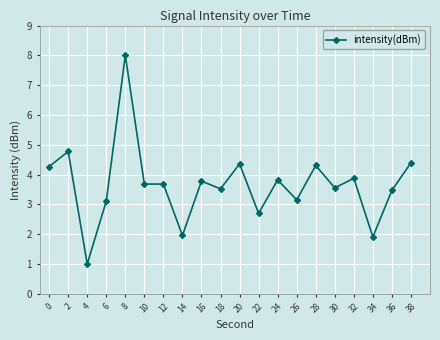

Does the chart have visible grid lines?

Yes